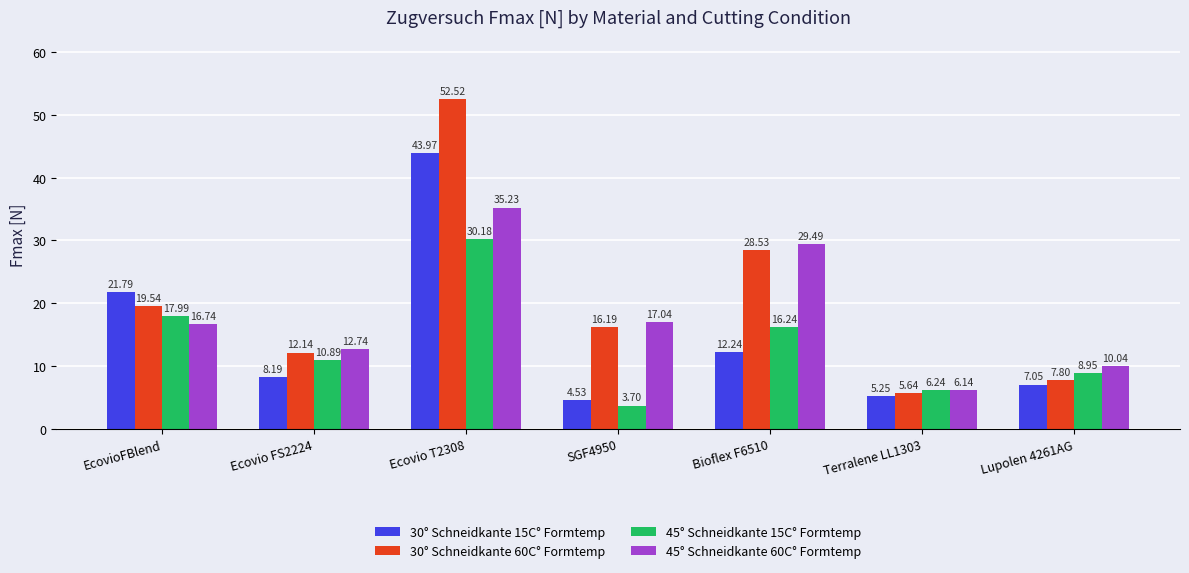

What is the sum of all 30° Schneidkante 15C° Formtemp values?

103.0